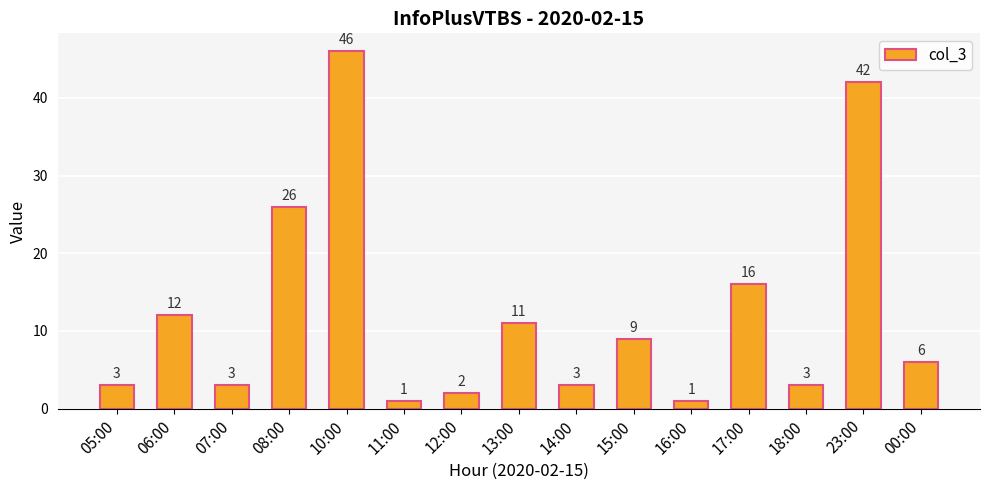

Reading left to right, extract all data points from this chart.

05:00=3	06:00=12	07:00=3	08:00=26	10:00=46	11:00=1	12:00=2	13:00=11	14:00=3	15:00=9	16:00=1	17:00=16	18:00=3	23:00=42	00:00=6